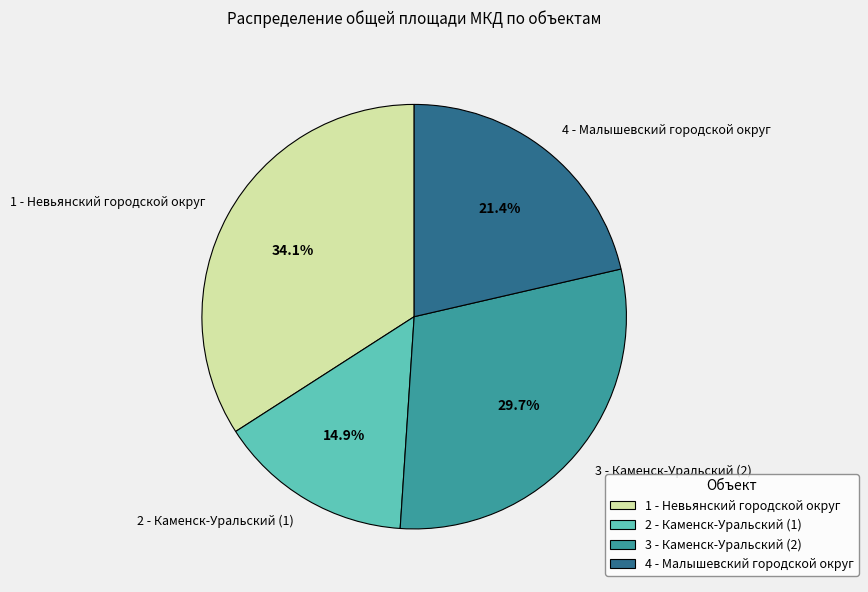

Which slice is the smallest?

2 - Каменск-Уральский (1)